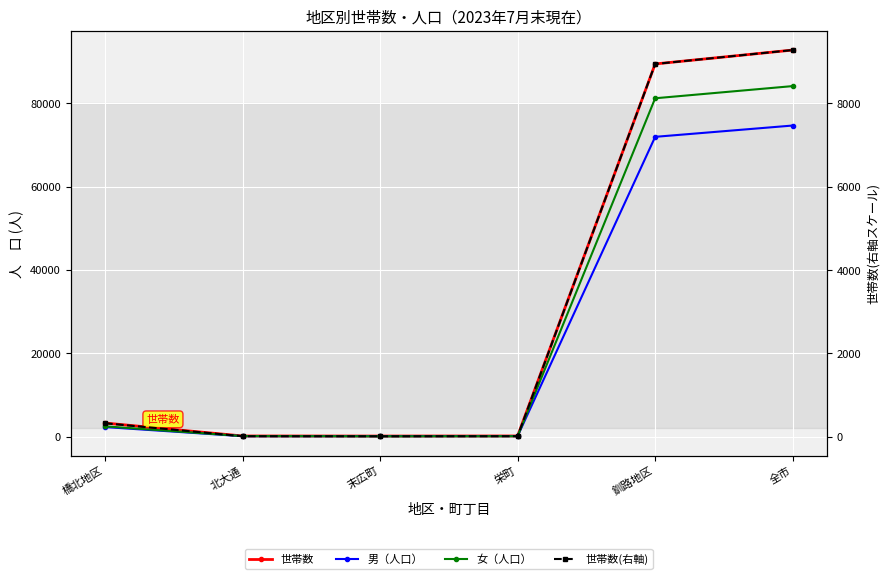

How many values in the 世帯数 series are below 3237?

3